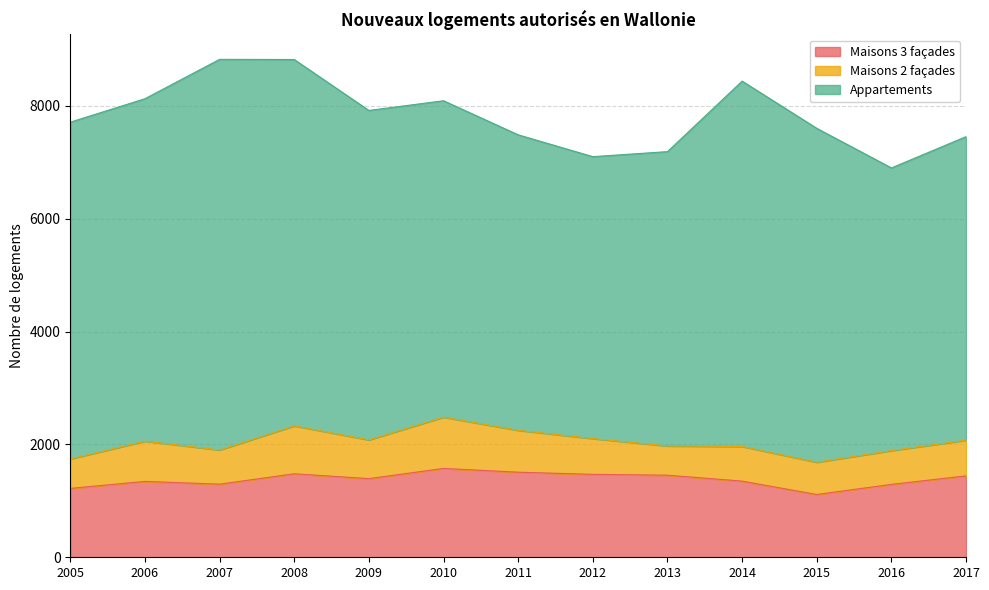

Does the chart have visible grid lines?

Yes